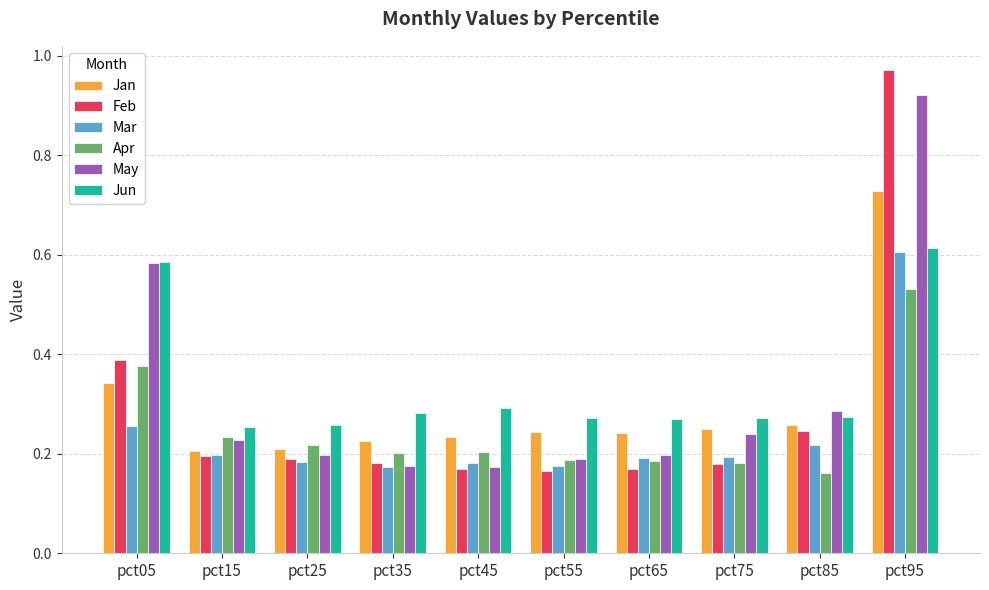

Count the Jun values in the range 0 to 1.

10